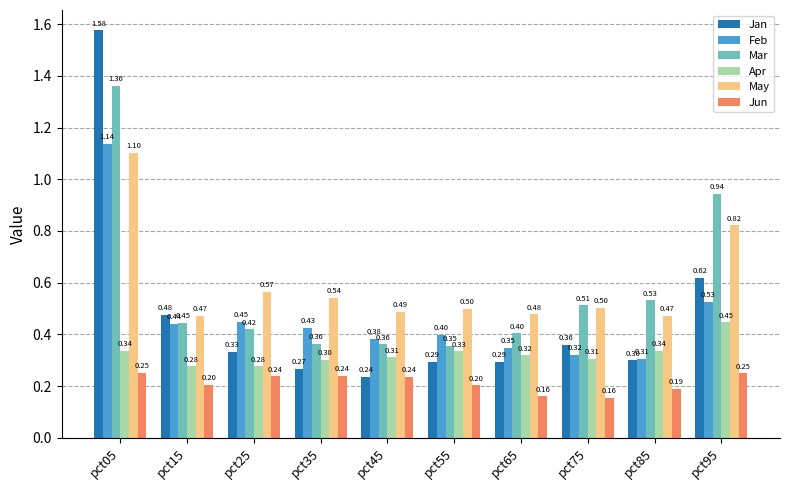

Which label corresponds to the largest value in the chart?

pct05